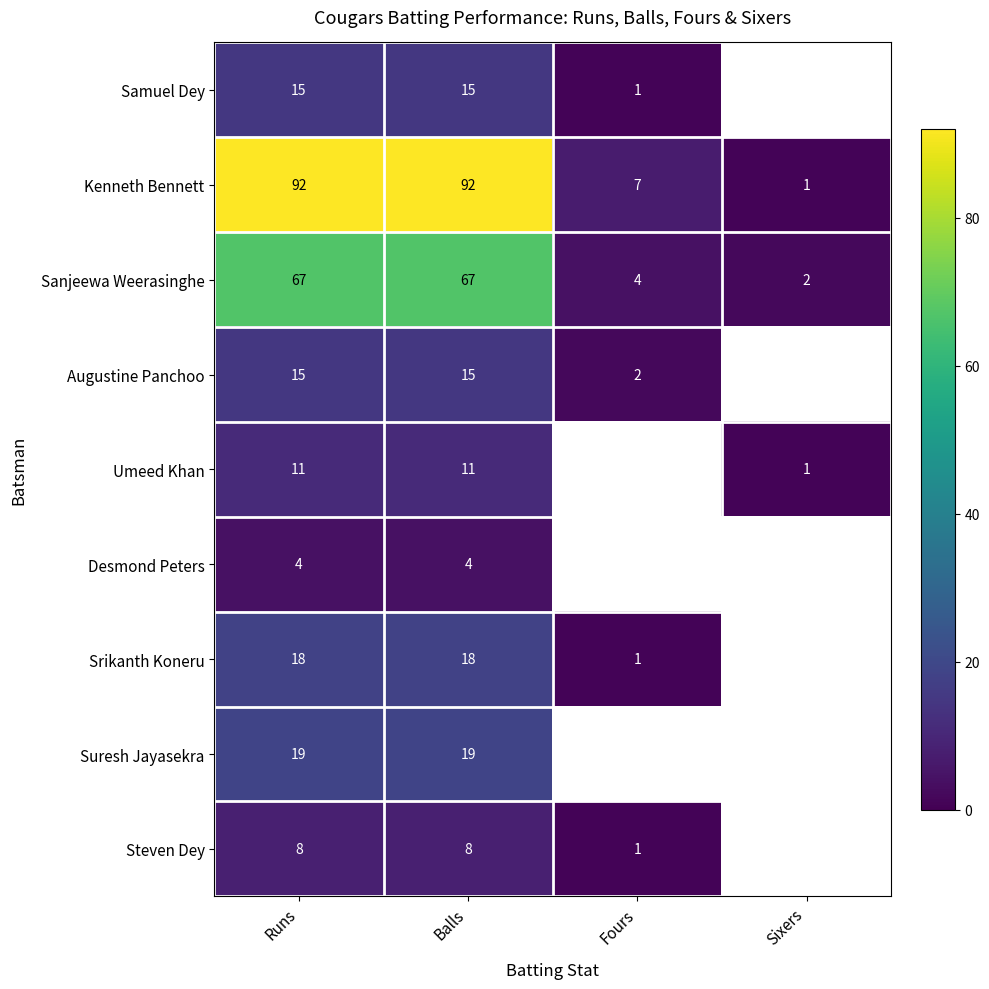

Is it true that Kenneth Bennett equals 92 at Balls?

True